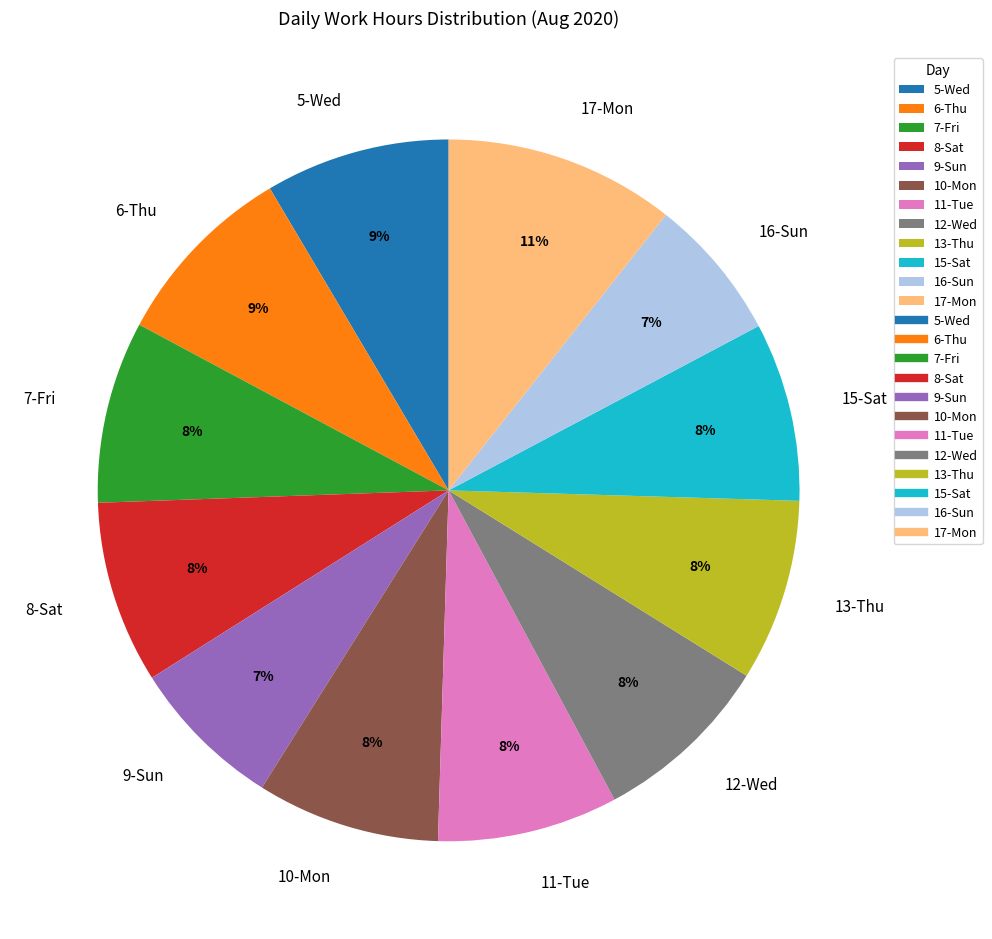

Does any single category account for the majority?

No